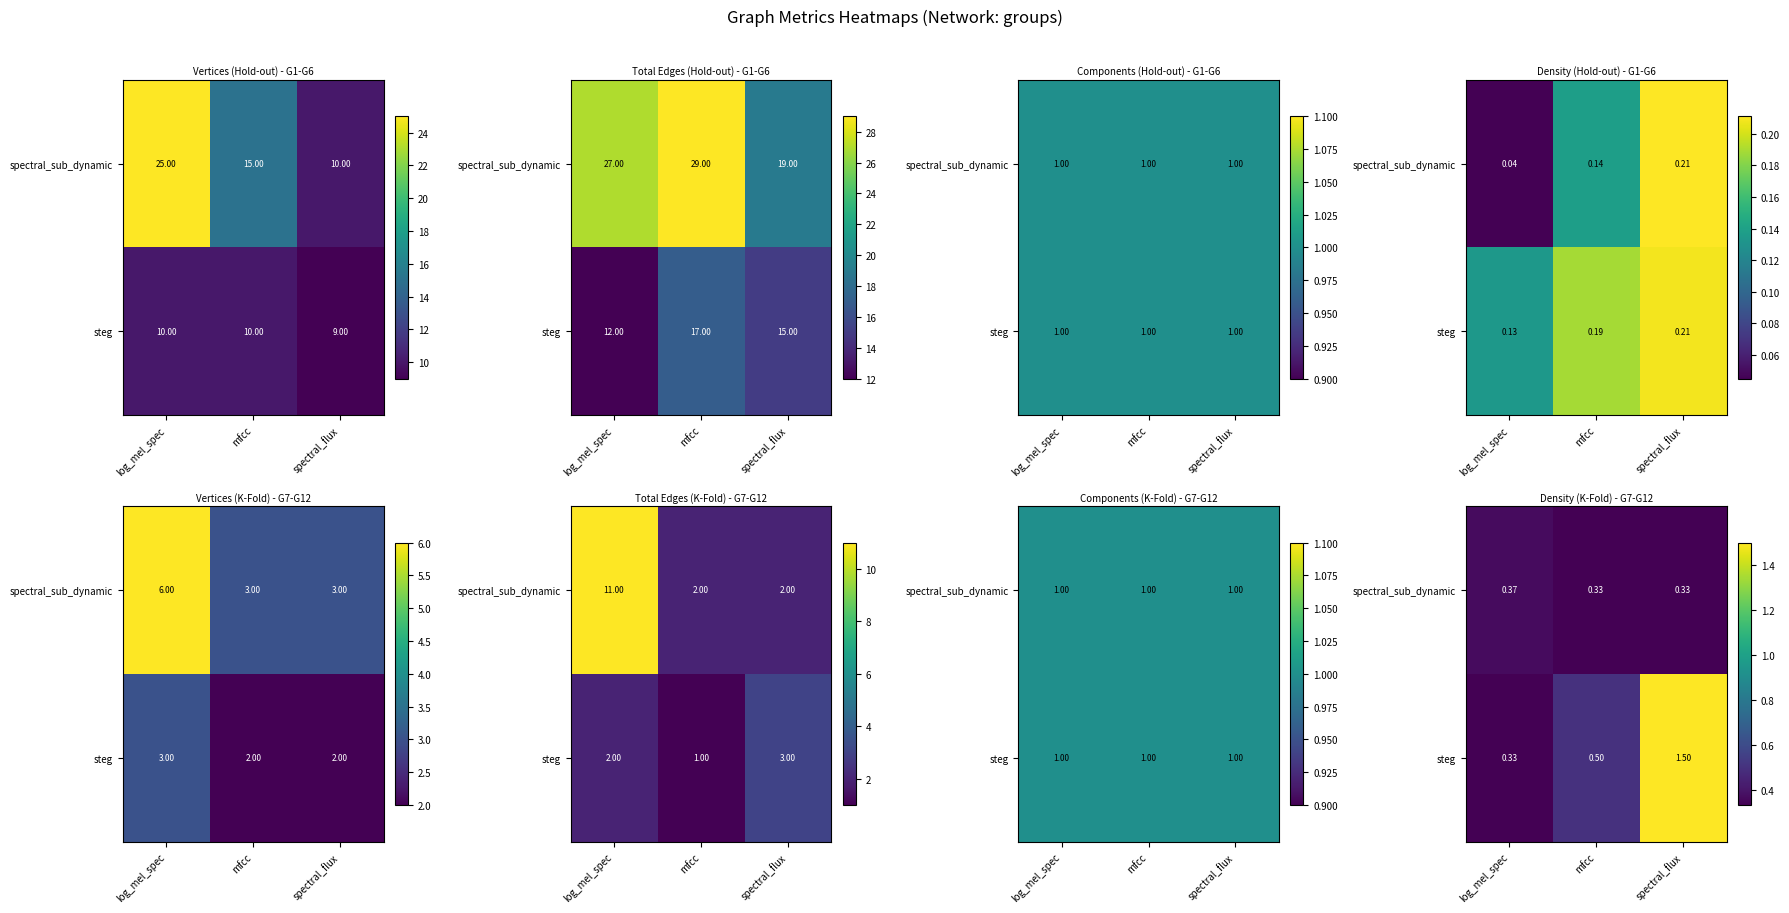

Between mfcc and log_mel_spec, which is larger?

log_mel_spec